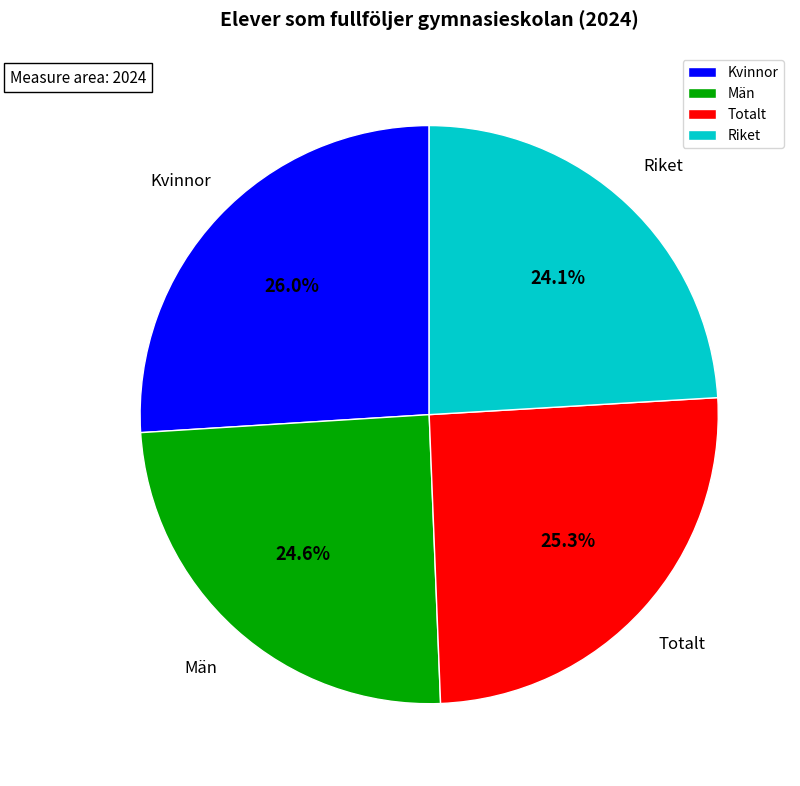

Is Kvinnor the majority of the pie?

No